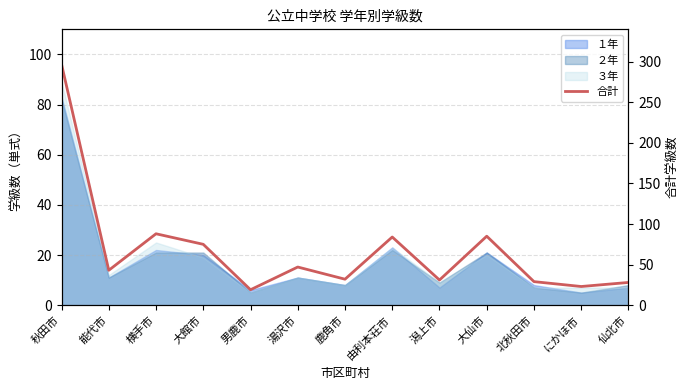

What is the label of the 11th point from the left?

北秋田市